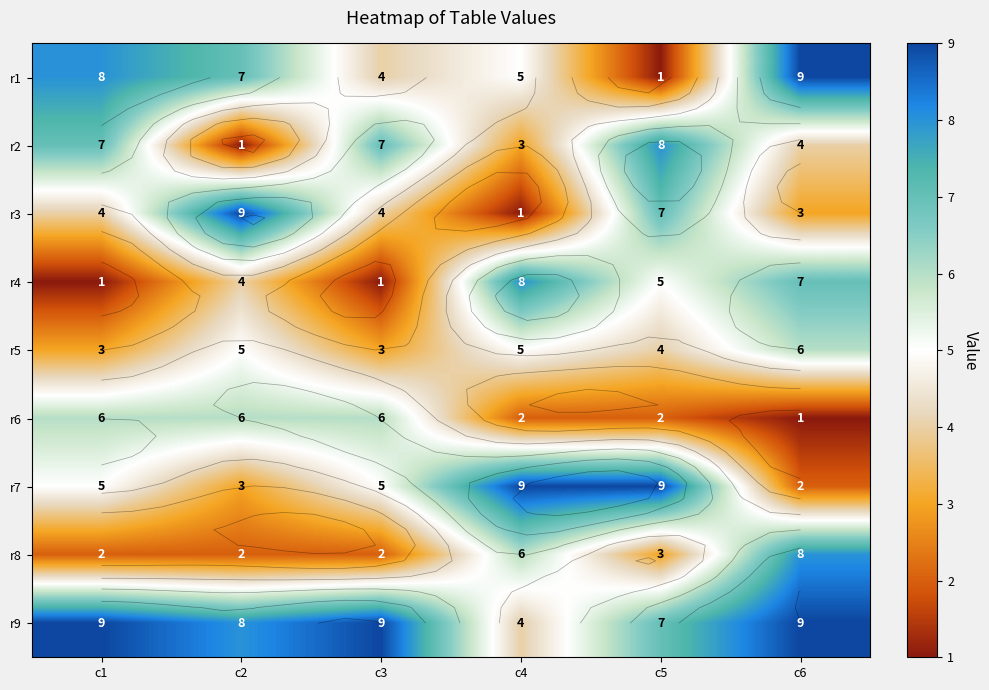

Read the r6 value at c1.

6